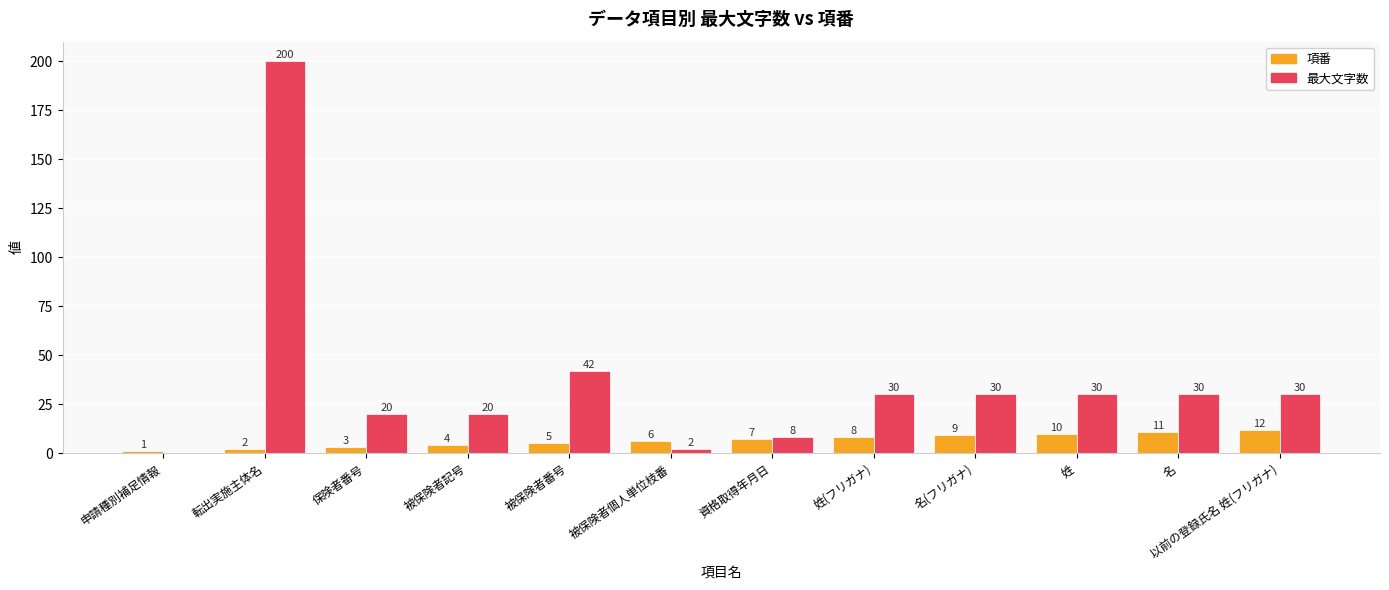

The value of 項番 at 姓(フリガナ) is 8. True or false?

True